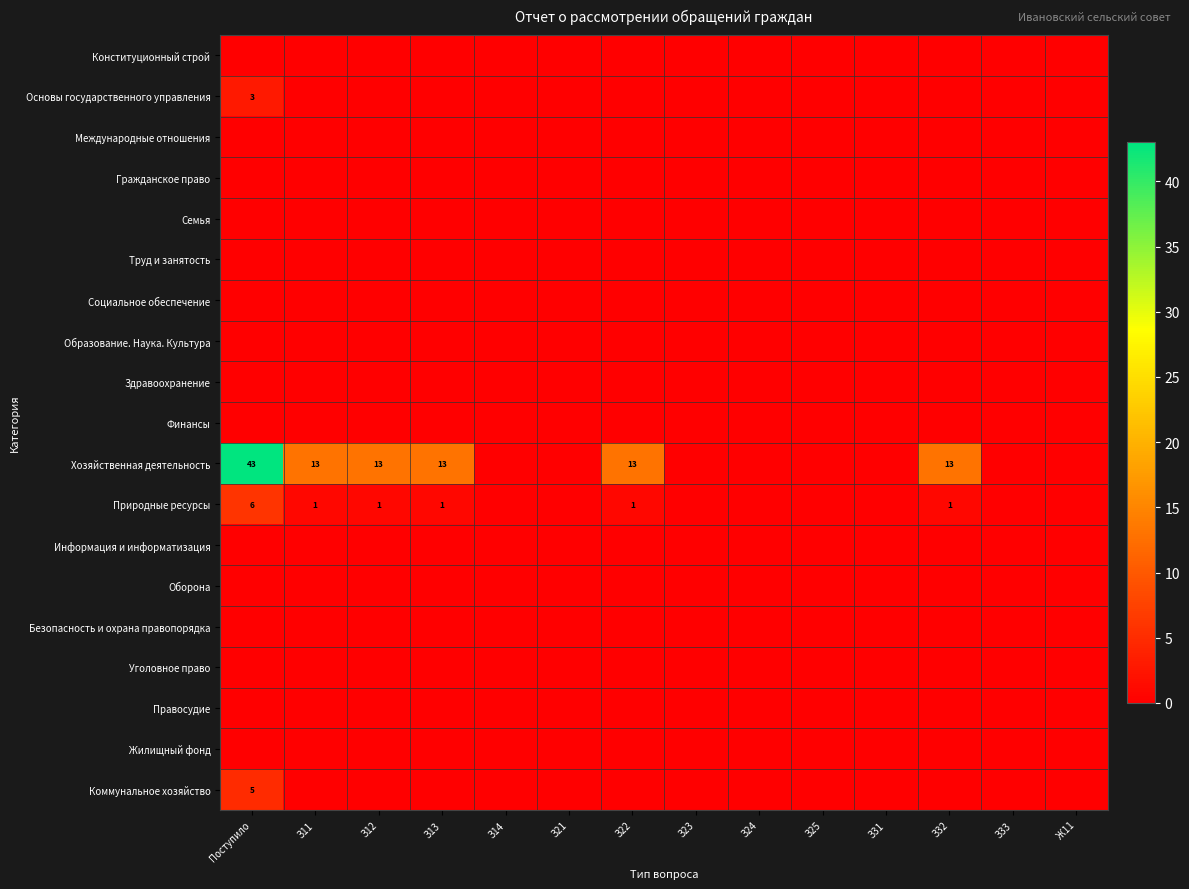

Between З25 and З21, which is larger?

З25